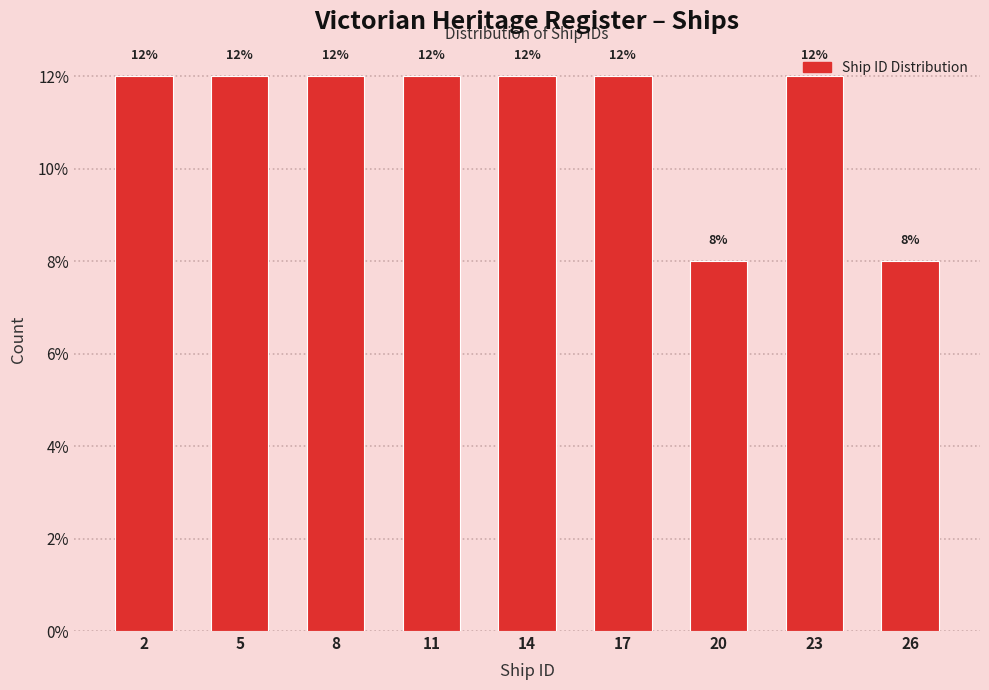

What is the change in value from 23 to 26?

-4